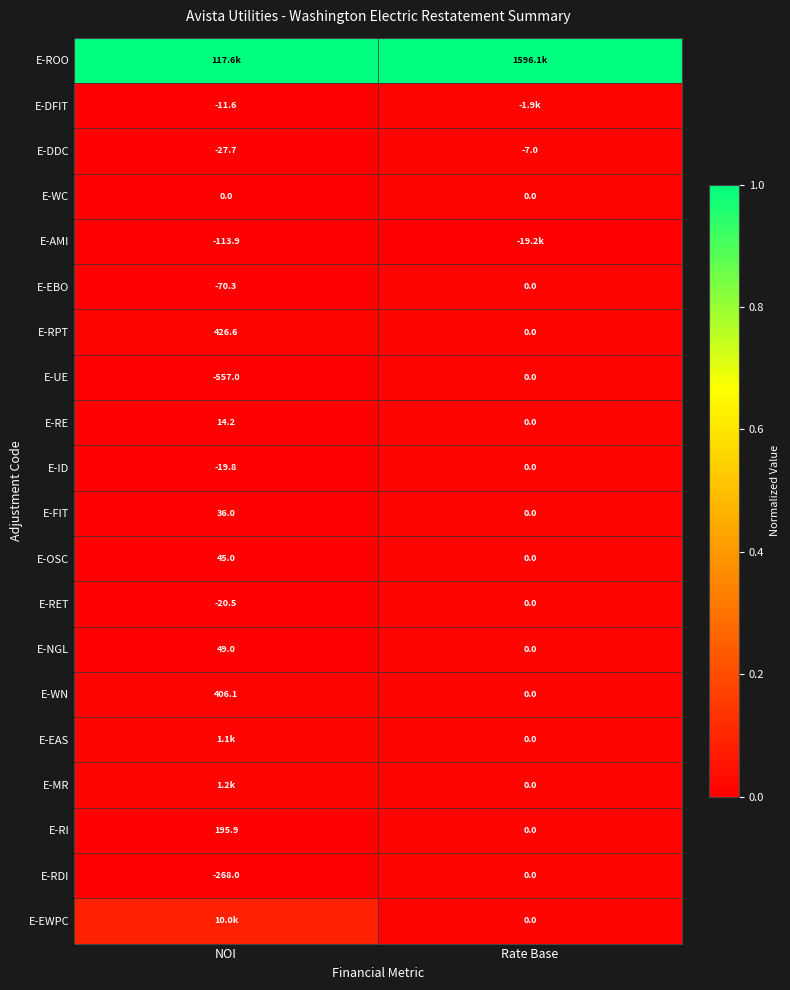

Where does the E-RPT series first go above 426?

NOI